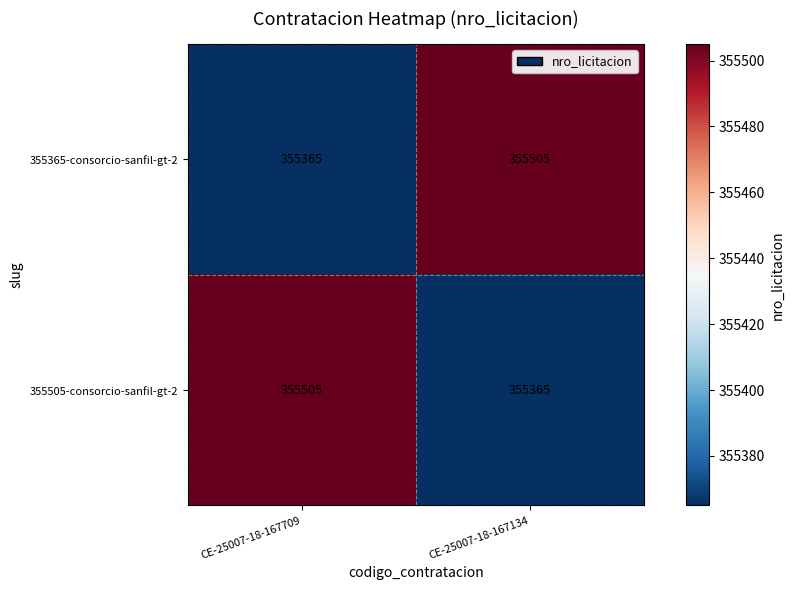

At which label is 355365-consorcio-sanfil-gt-2 closest to 355435?

CE-25007-18-167709